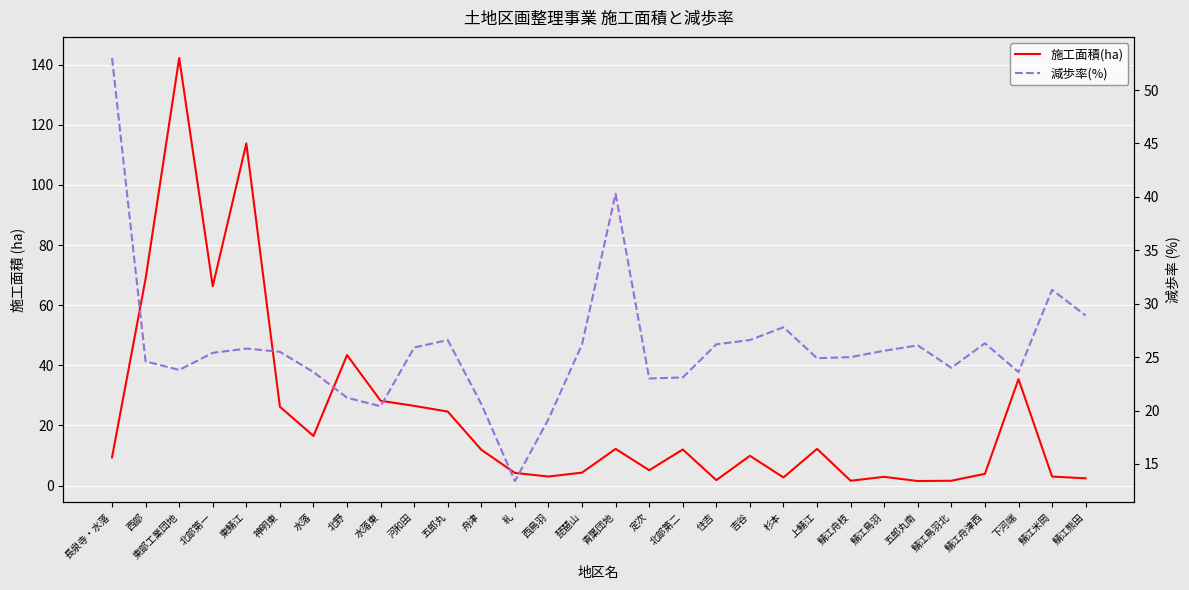

True or false: 減歩率(%) has a value of 26.2 at 琵琶山.

True